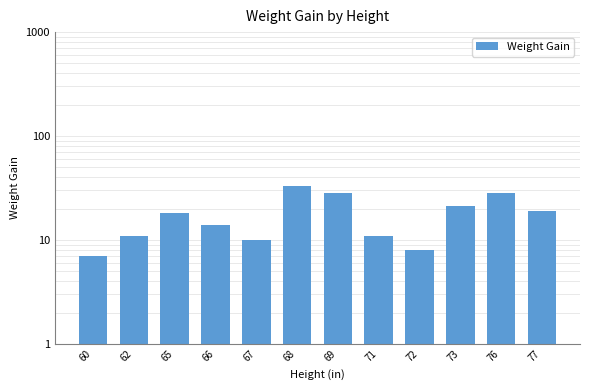

Rank the categories by value from lowest to highest.

60, 72, 67, 62, 71, 66, 65, 77, 73, 69, 76, 68